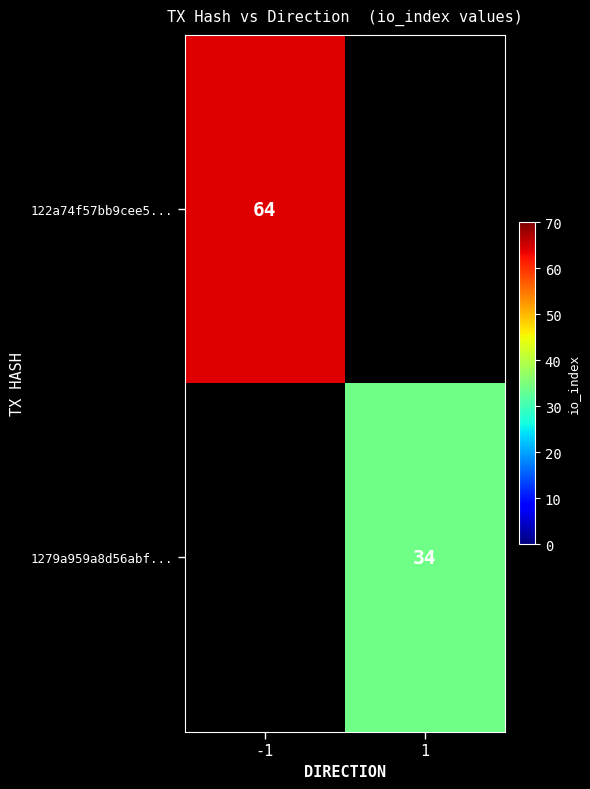

True or false: 1279a959a8d56abf... has a value of 34 at 1.

True